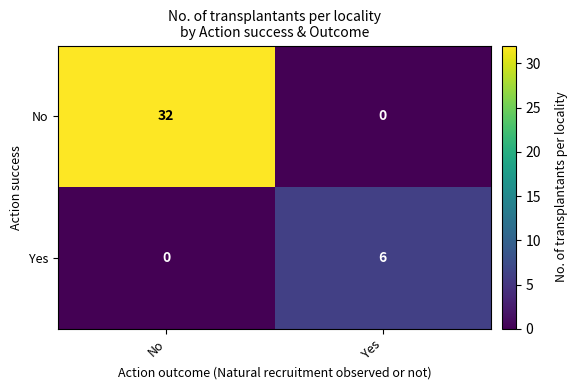

The No series shows 22 at No. True or false?

False